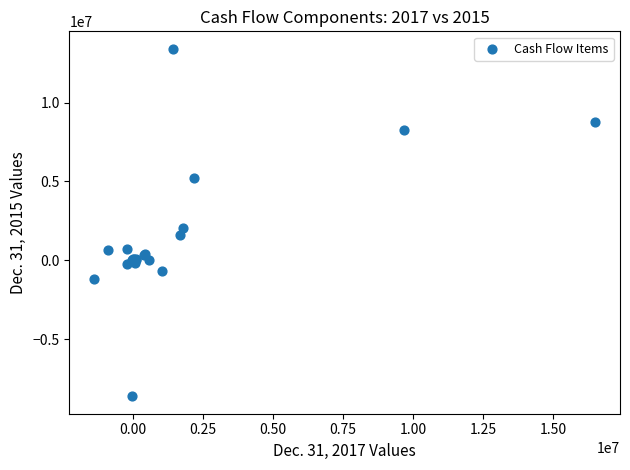

What Y value in the scatter plot is closest to 2389432?

2015684